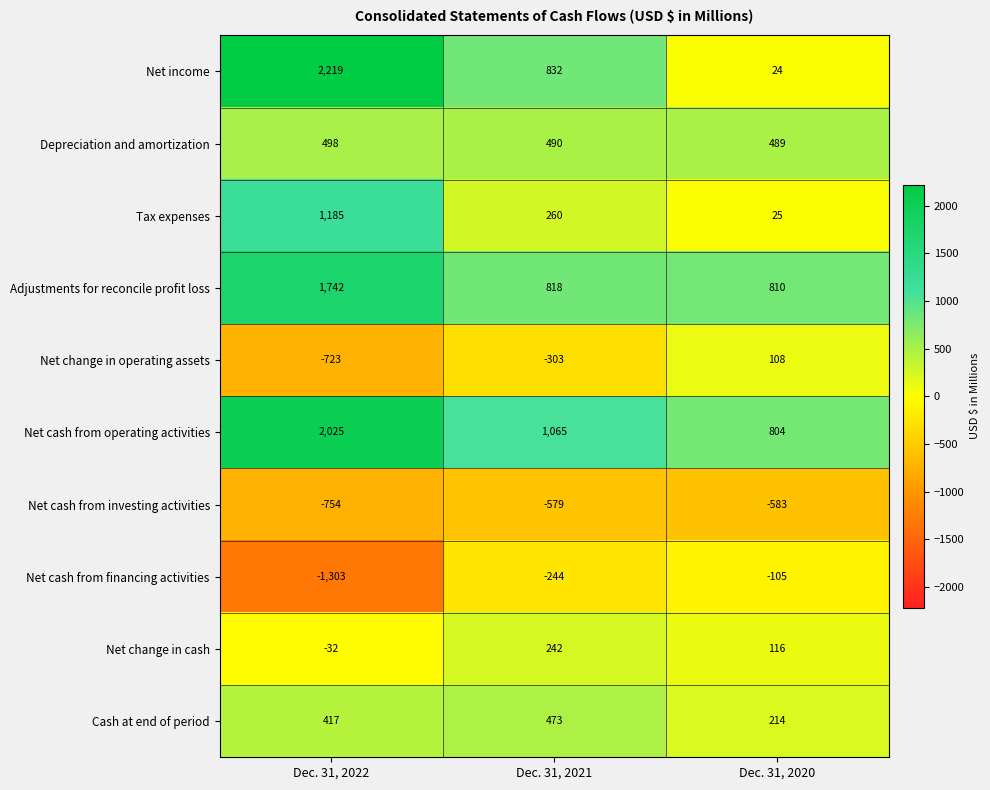

The Net change in cash series shows 242 at Dec. 31, 2021. True or false?

True